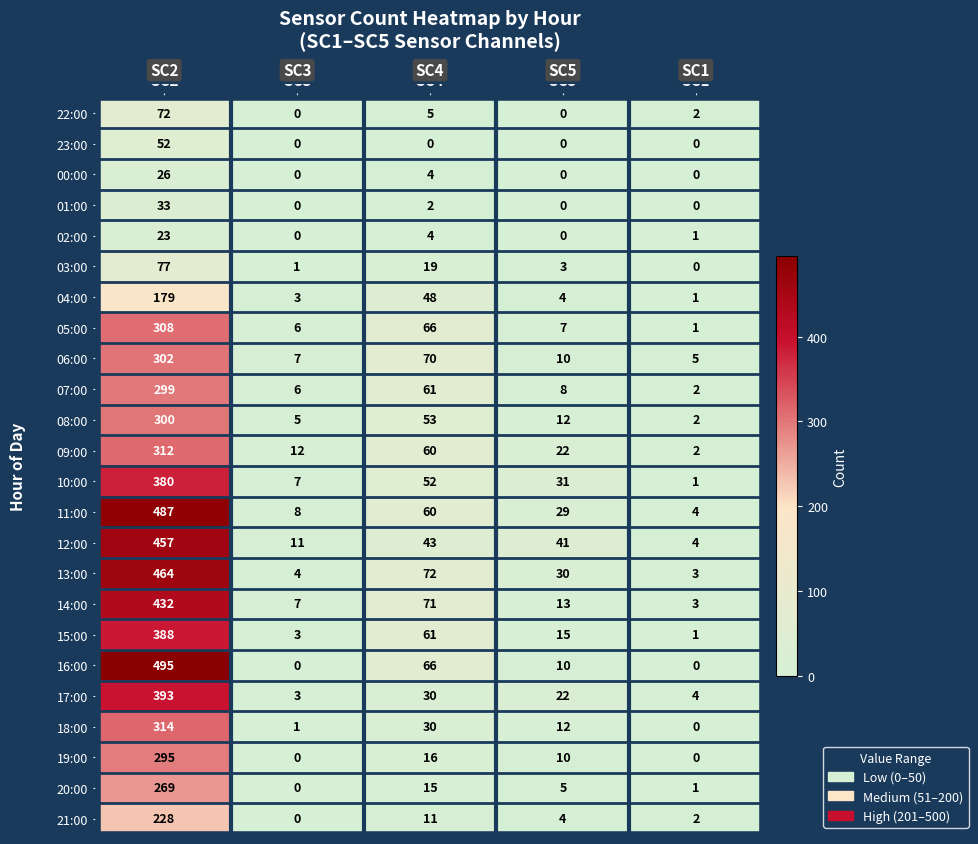

What is the approximate value of 11:00 at SC3, to the nearest 5?

10